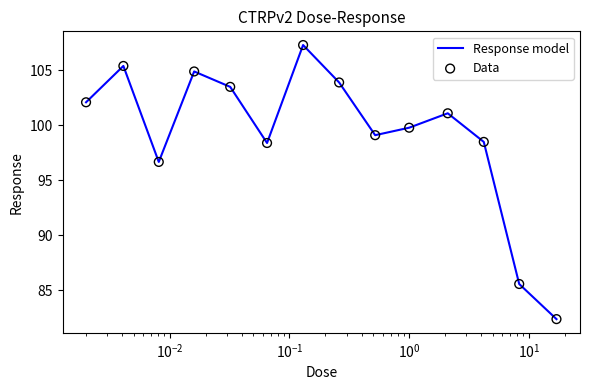

What is the difference between the maximum and minimum values?

24.9